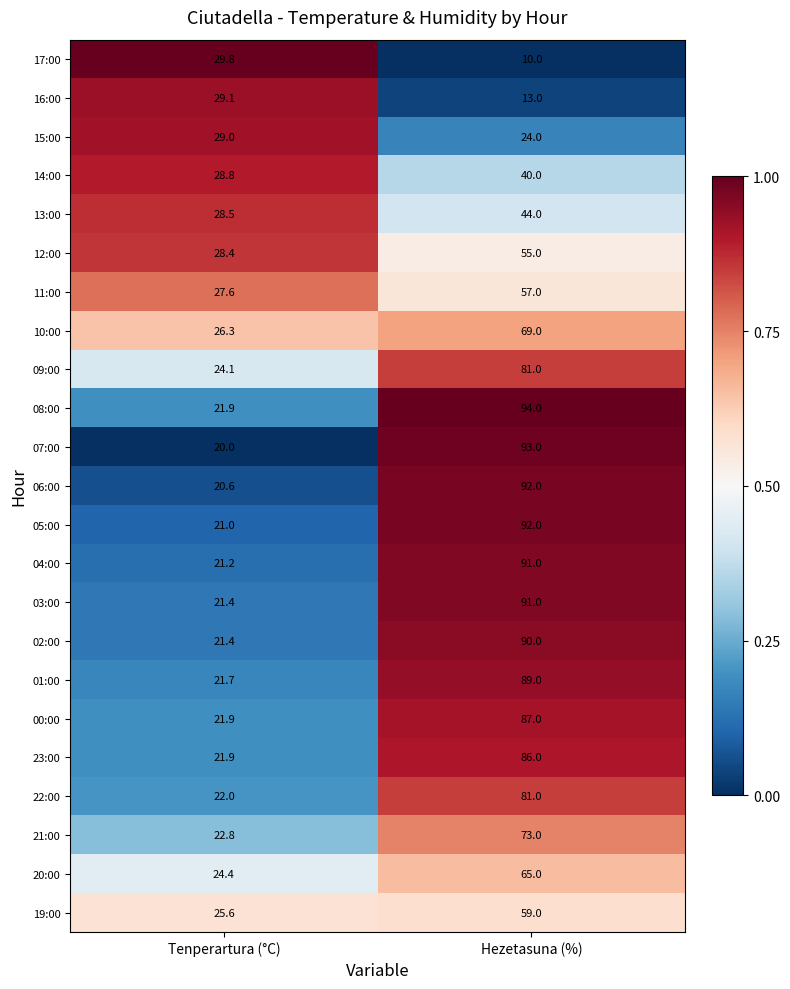

Is it true that 16:00 equals 19.9 at Hezetasuna (%)?

False